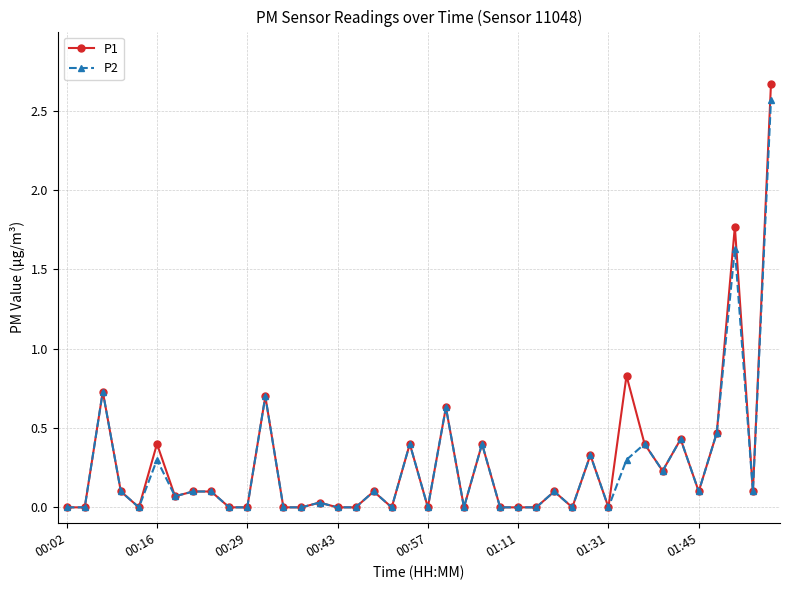

What is the value of the P1 point at the 39th from the left?

0.1